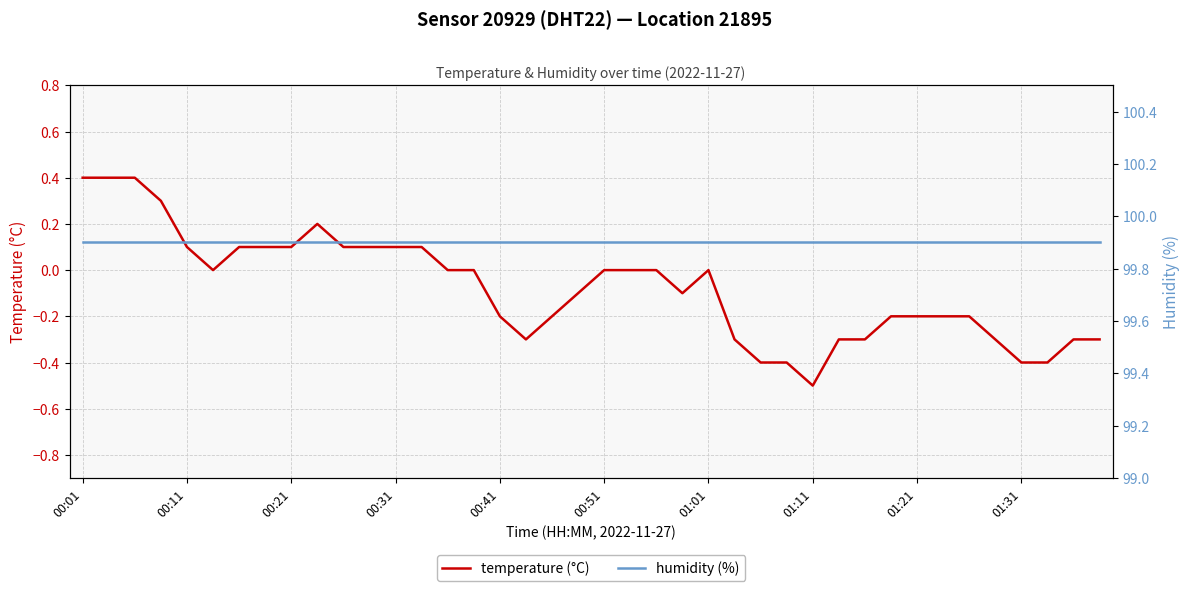

Which category has the lowest value in the temperature (°C) series?

01:11